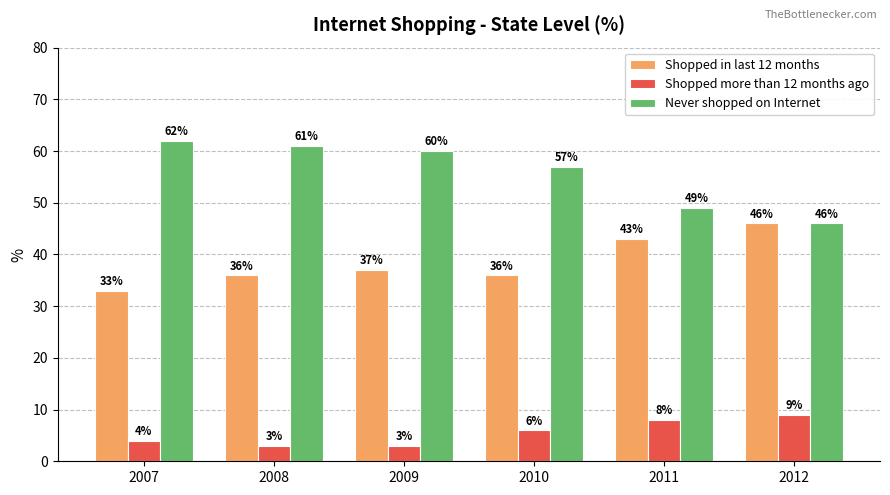

Rank the series by their average value, from lowest to highest.

Shopped more than 12 months ago, Shopped in last 12 months, Never shopped on Internet